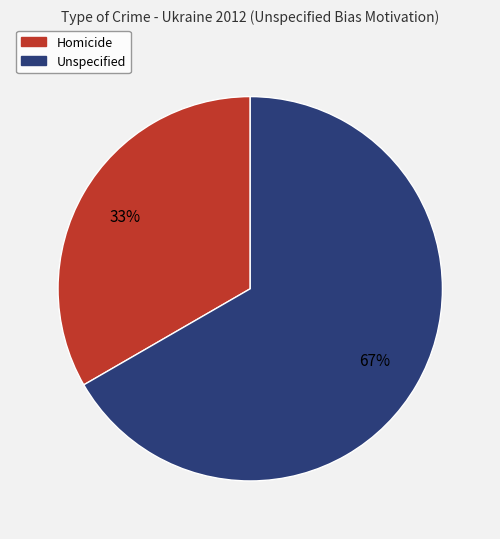

What is the ratio of the value at Unspecified to the value at Homicide?

2.0